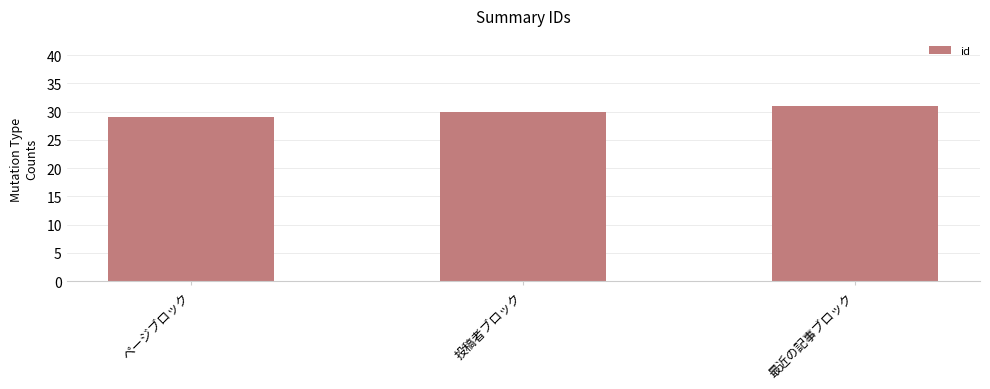

Reading left to right, extract all data points from this chart.

ページブロック=29	投稿者ブロック=30	最近の記事ブロック=31